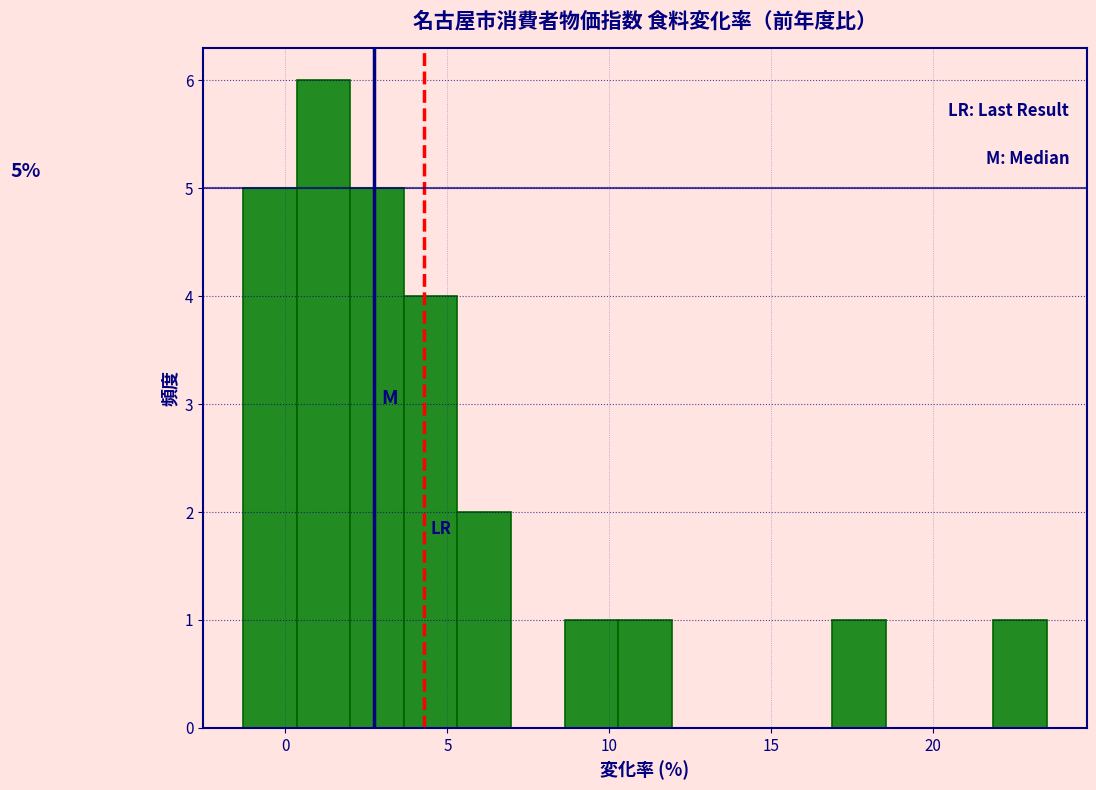

Around what value on the x-axis is the tallest bar? Give the approximate position of its centre, as read against the axis.

1.0